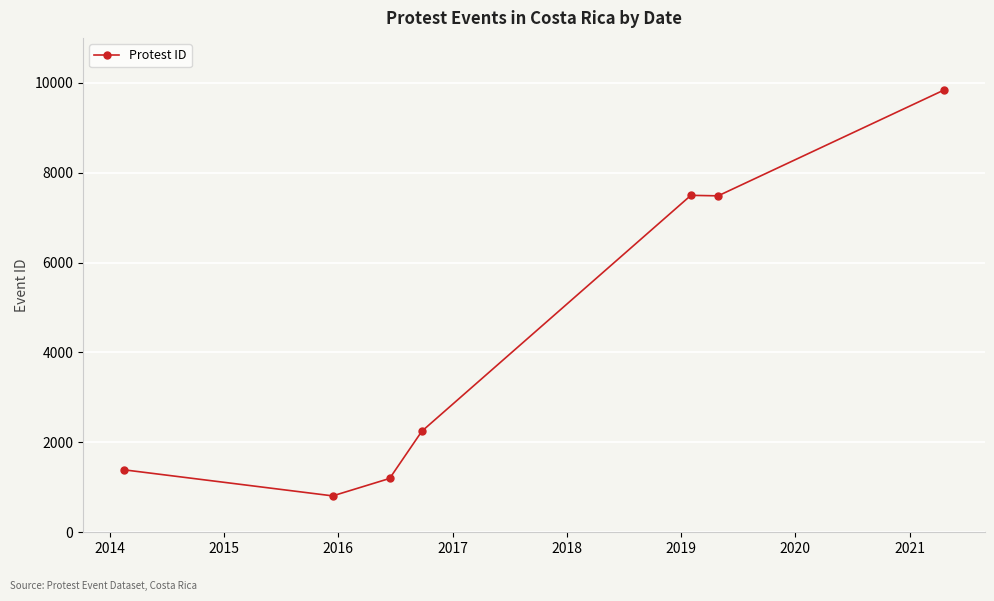

What is the difference between the maximum and second lowest values?

8642